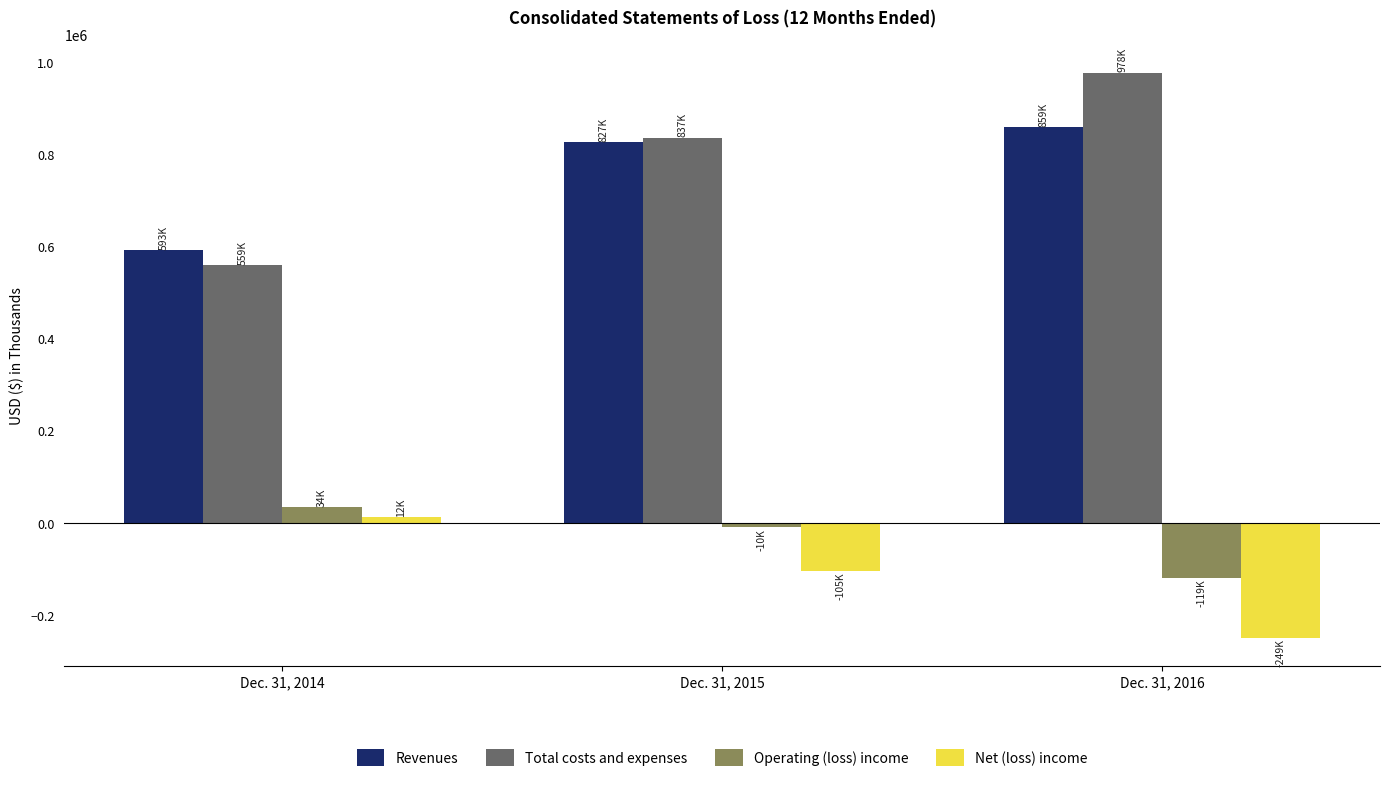

What is the highest value of the Operating (loss) income series?

33782